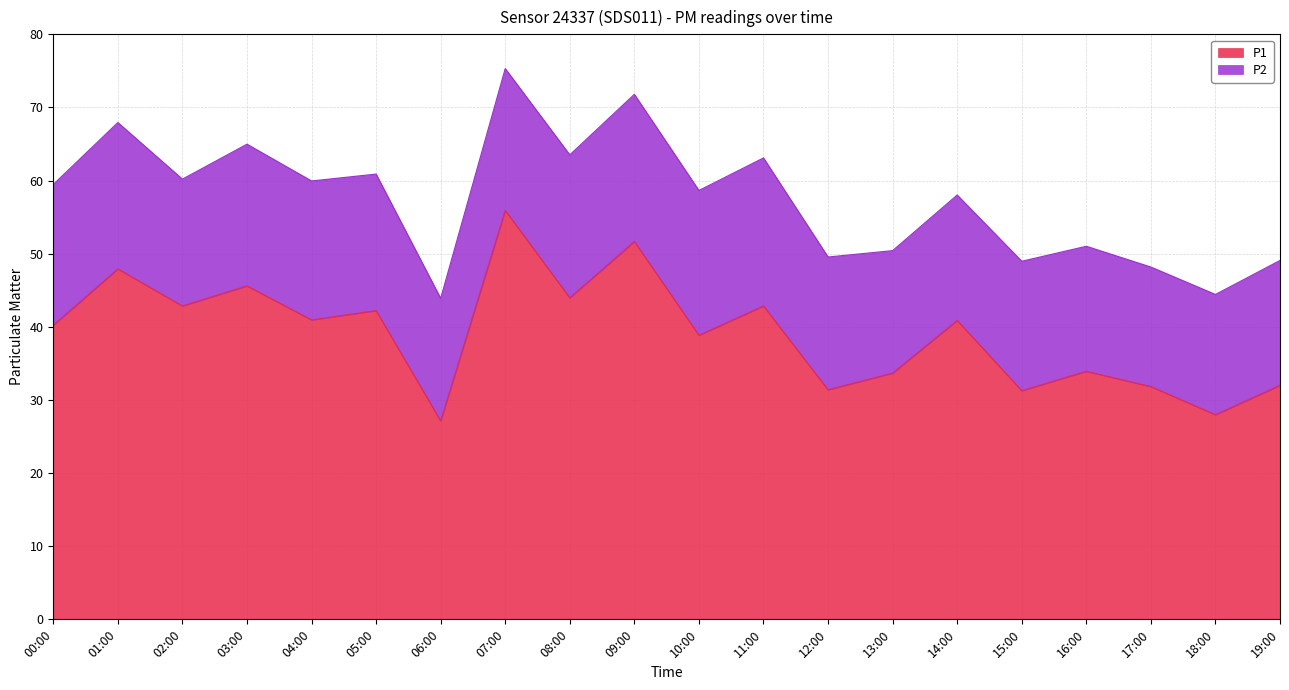

What is the smallest value displayed?

27.1